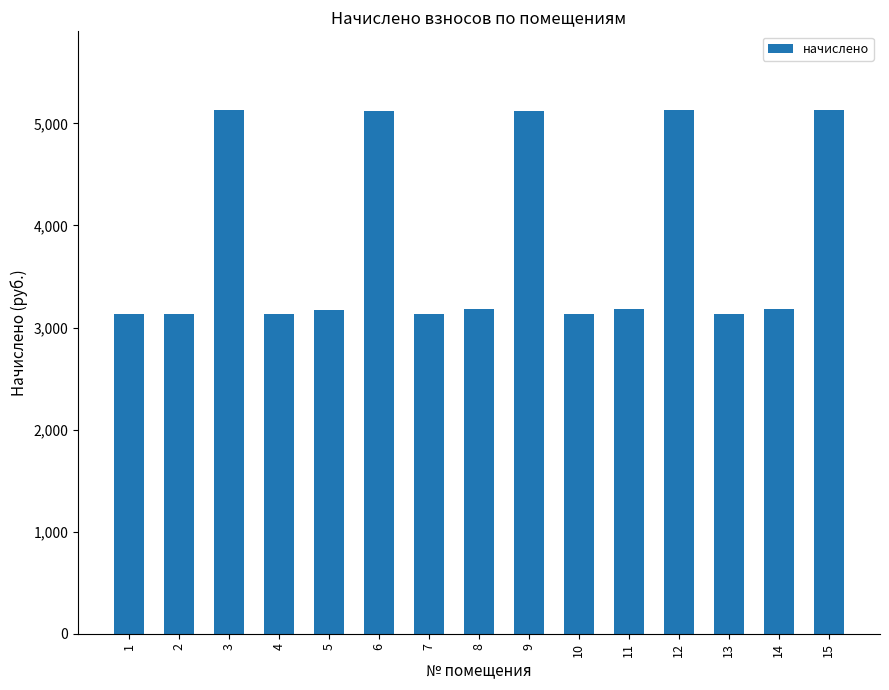

Is it true that the value at 13 is 3136.3?

True